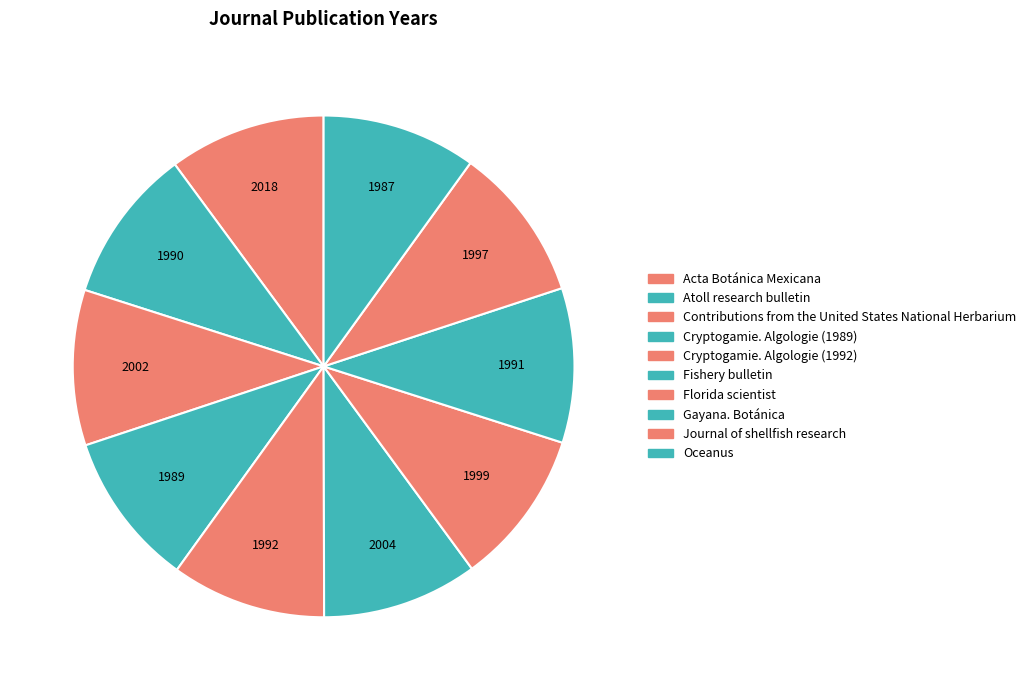

What percentage is the Contributions from the United States National Herbarium slice, to the nearest percent?

10%